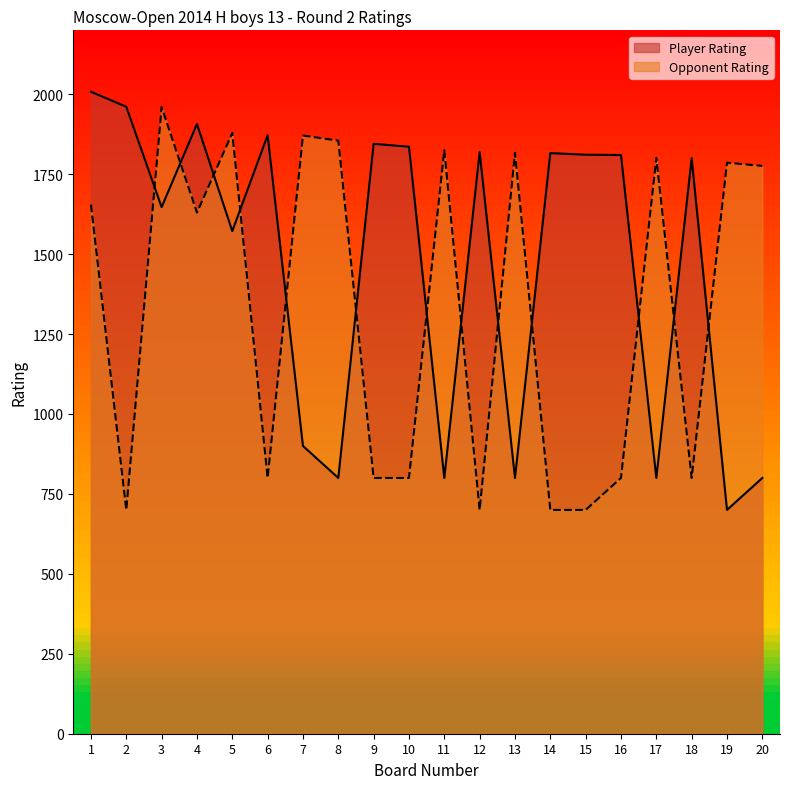

Reading right to left, transcribe all the data shown in this chart.

Player Rating: 800	700	1800	800	1810	1811	1816	800	1819	800	1836	1845	800	900	1872	1572	1907	1647	1961	2008
Opponent Rating: 1776	1786	800	1801	800	700	700	1817	700	1825	800	800	1855	1871	800	1879	1630	1960	700	1655